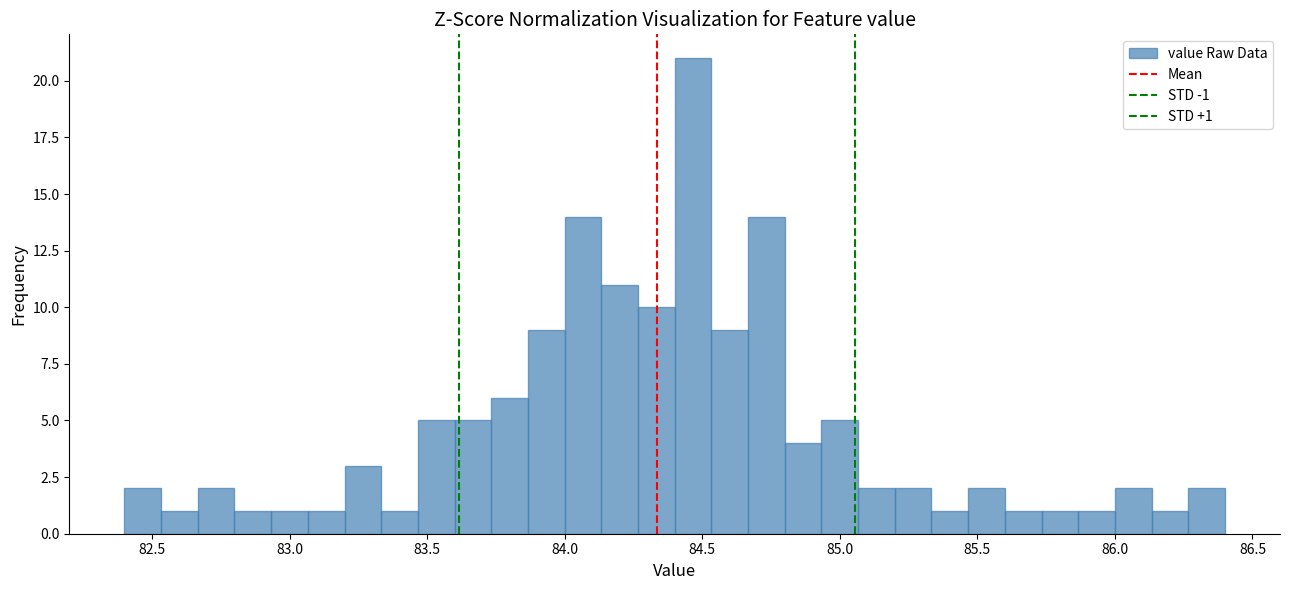

Around what value on the x-axis is the tallest bar? Give the approximate position of its centre, as read against the axis.

84.45